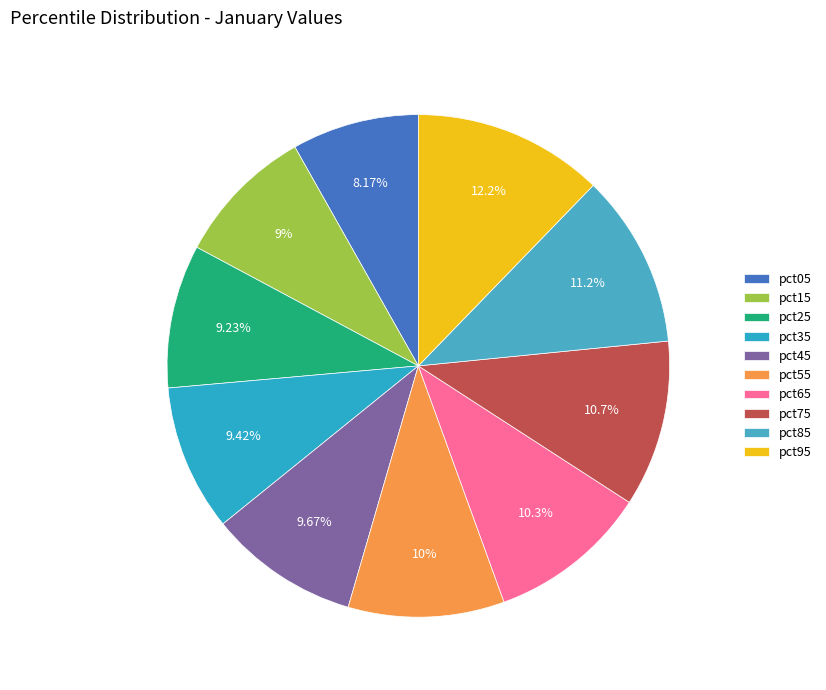

What percentage is the pct85 slice, to the nearest percent?

11%